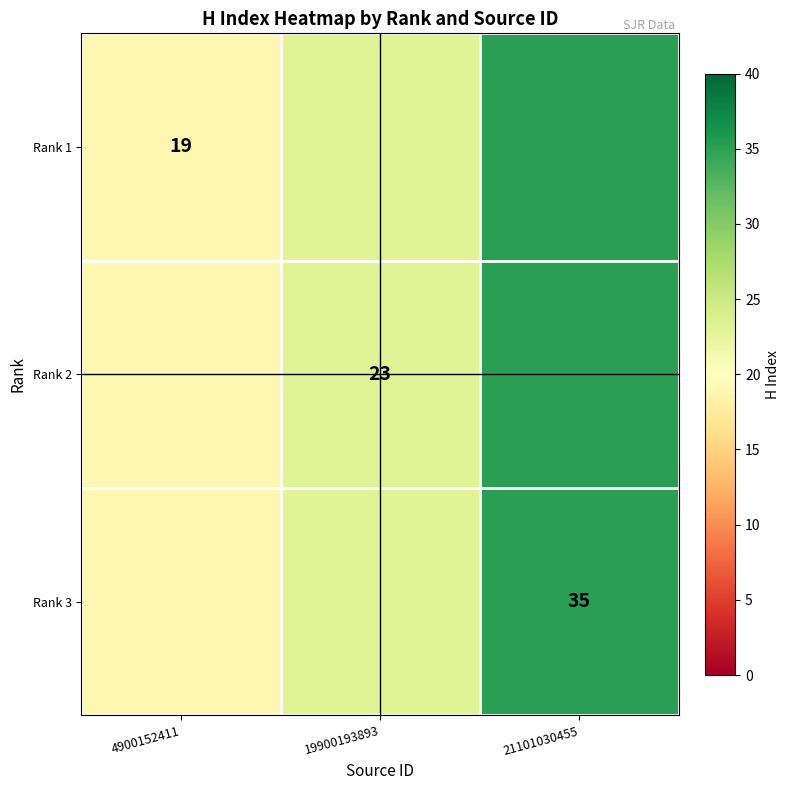

At which category is the sum across all series the highest?

21101030455